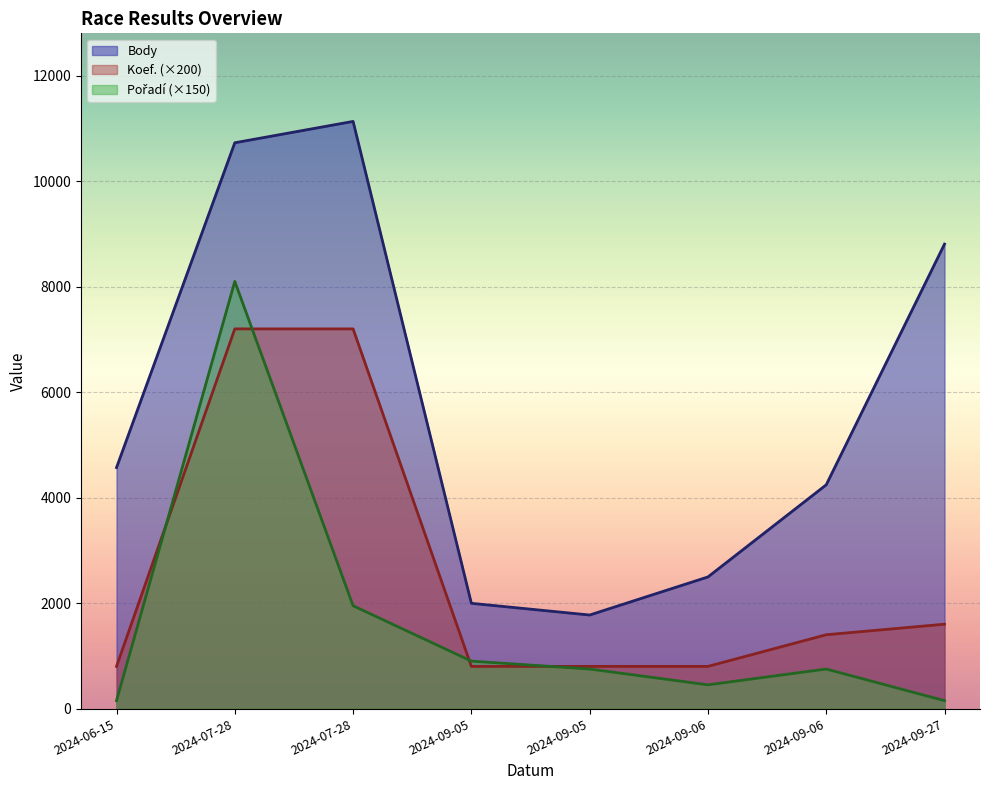

Is it true that Pořadí equals 150 at 2024-09-27?

True